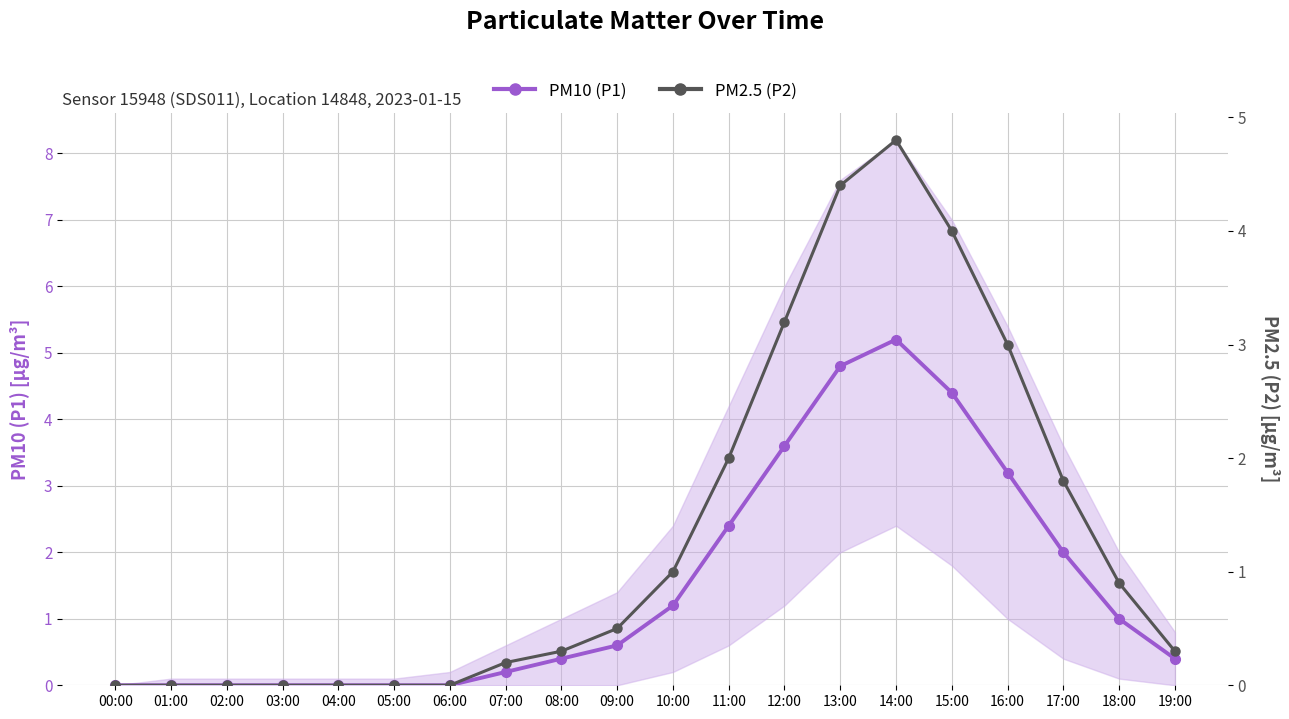

Where is PM10 (P1) nearest to the value 2?

17:00